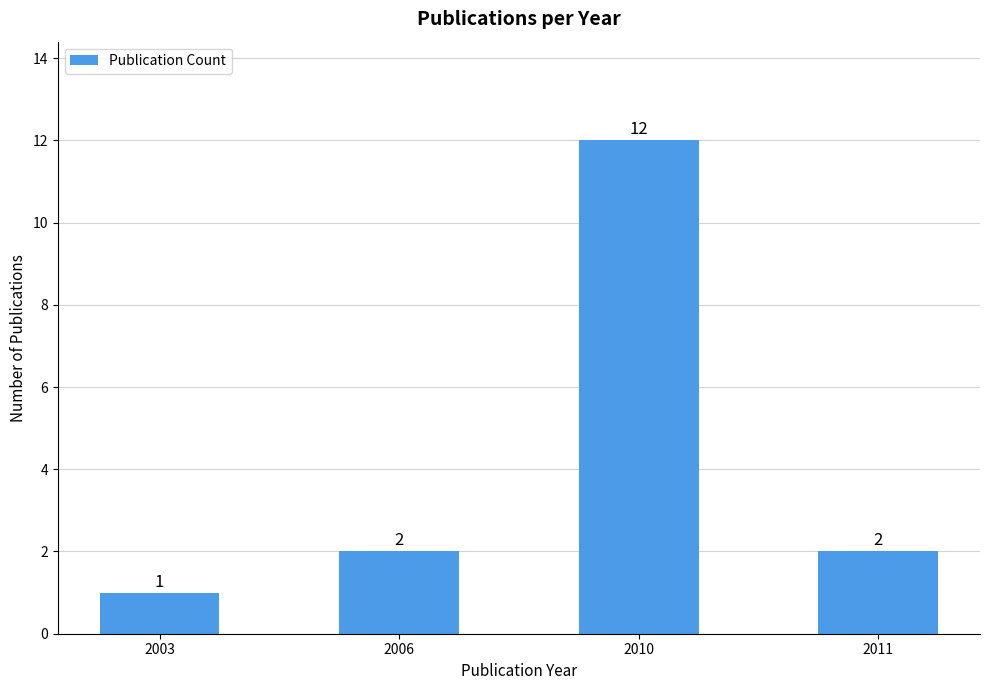

What is the minimum value shown in the chart?

1